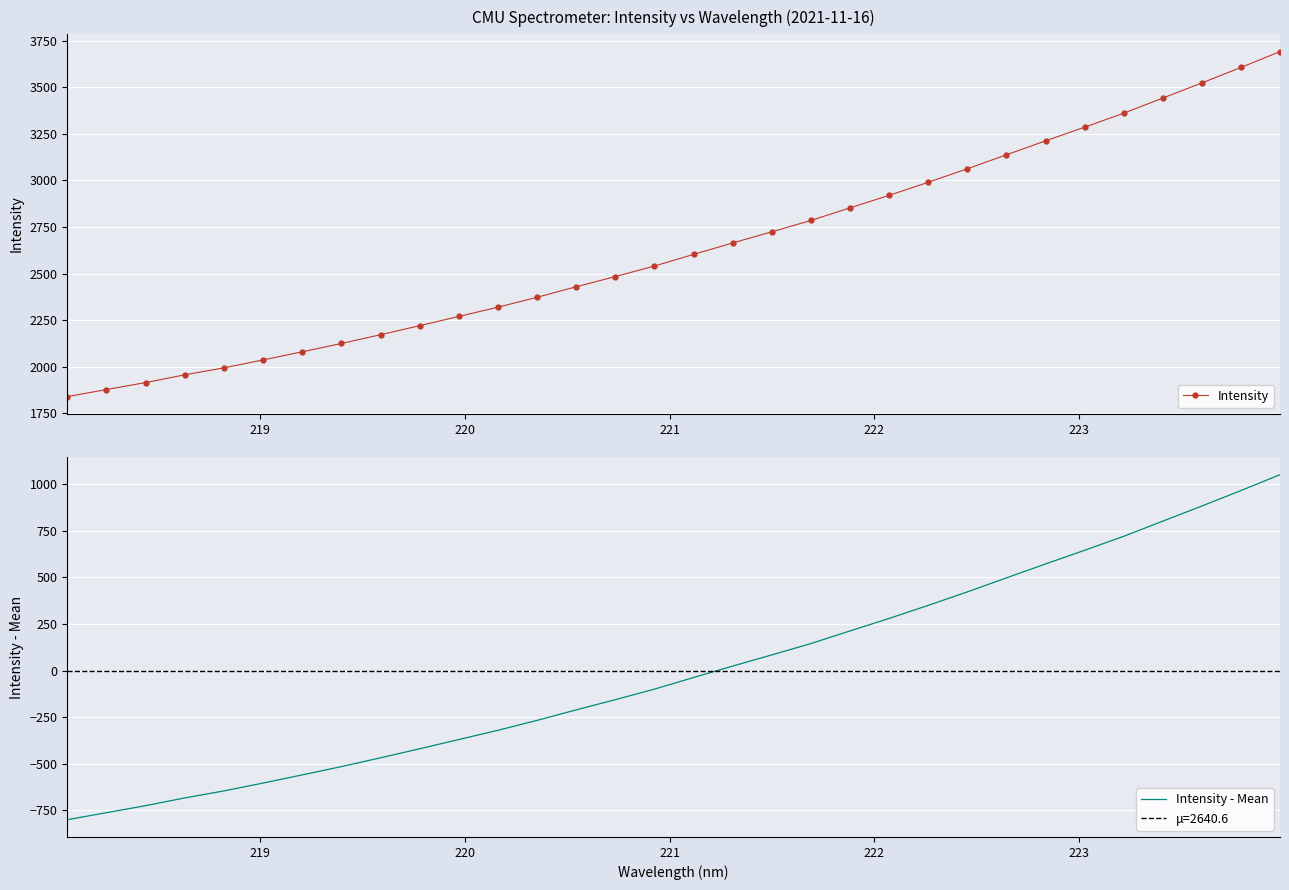

What is the value of the Intensity point at the 2nd from the left?

1877.6